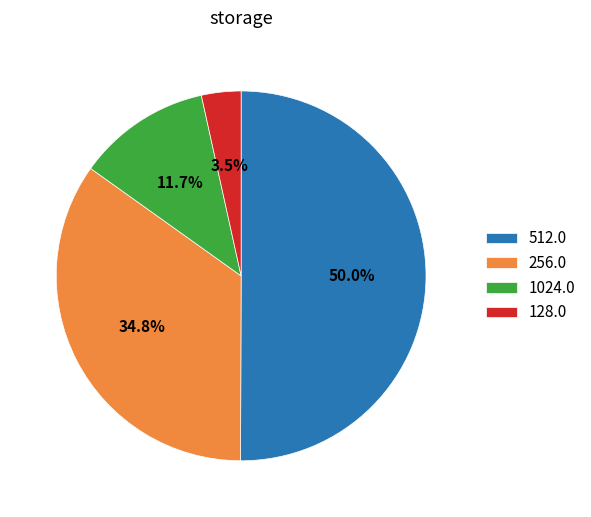

Which slice represents more than half of the pie?

512.0